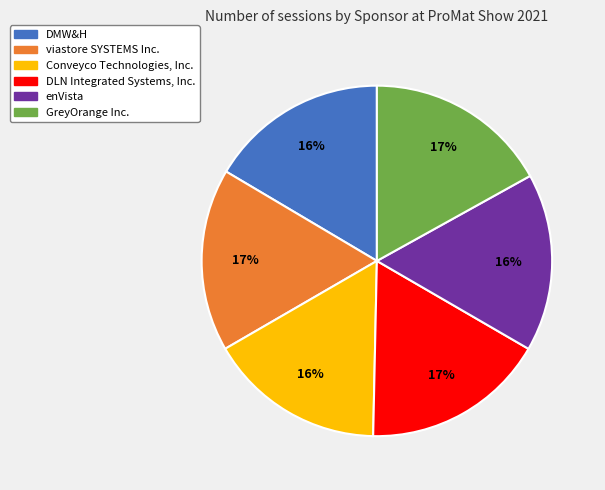

Which has a higher value, Conveyco Technologies, Inc. or GreyOrange Inc.?

GreyOrange Inc.